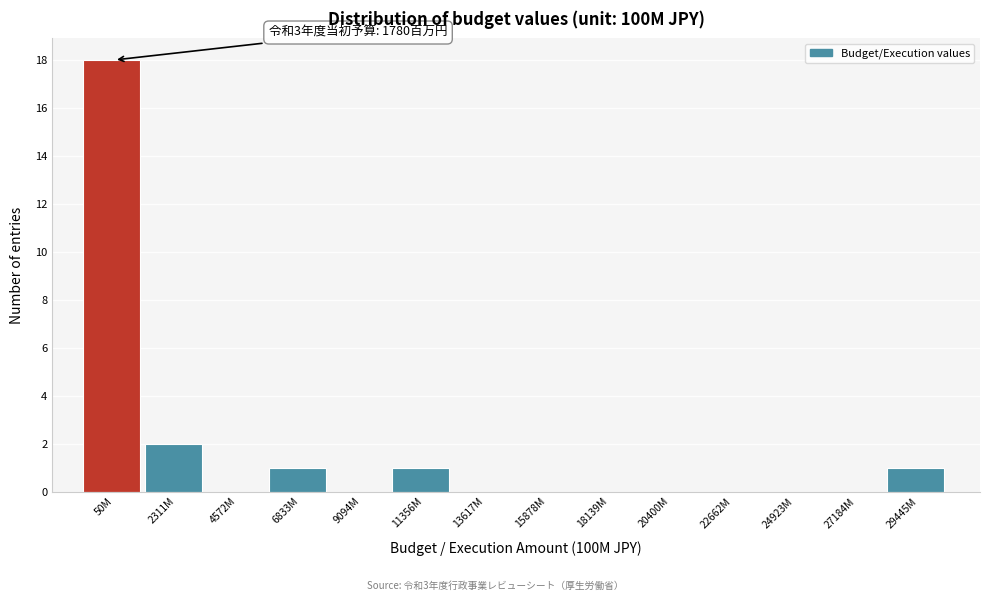

Reading left to right, extract all data points from this chart.

50M=18	2311M=2	4572M=0	6833M=1	9094M=0	11356M=1	13617M=0	15878M=0	18139M=0	20400M=0	22662M=0	24923M=0	27184M=0	29445M=1